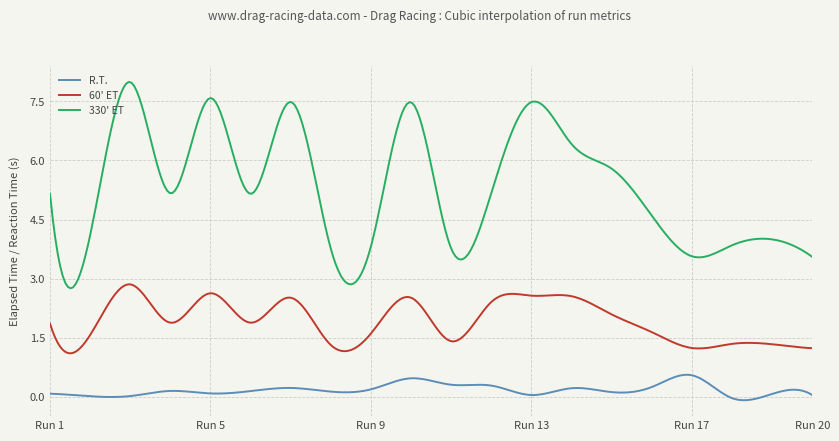

True or false: 330' ET and R.T. cross at least once.

False